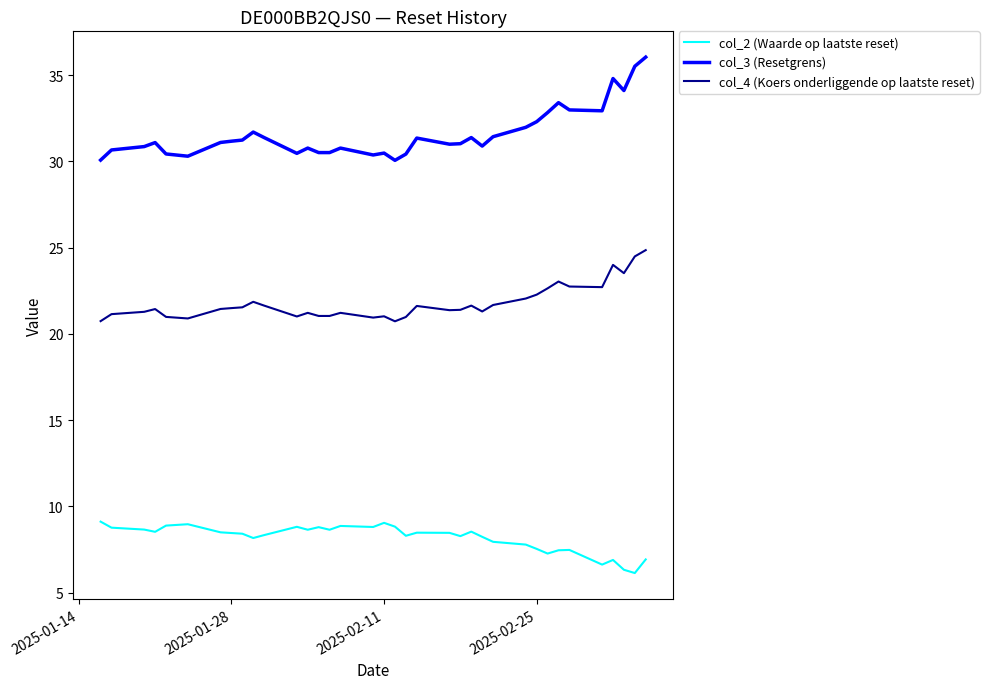

Which series has the largest range (max minus min)?

col_3 (Resetgrens)